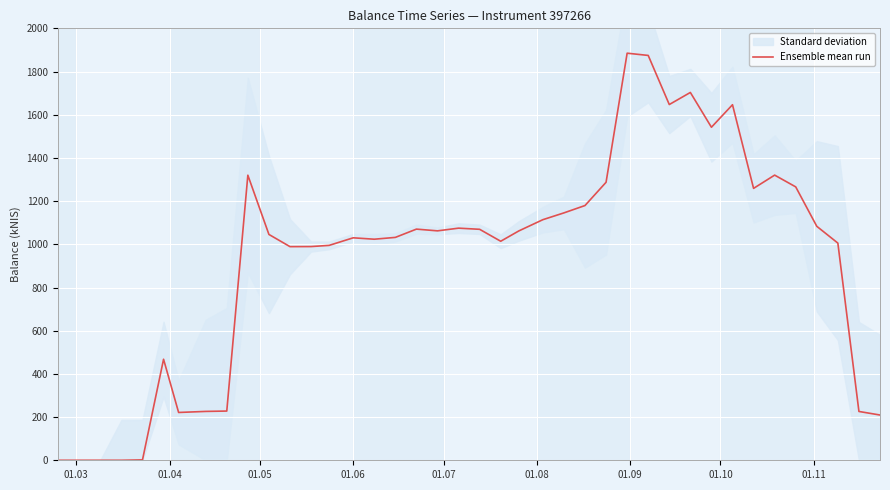

How many lines are shown in the chart?

1